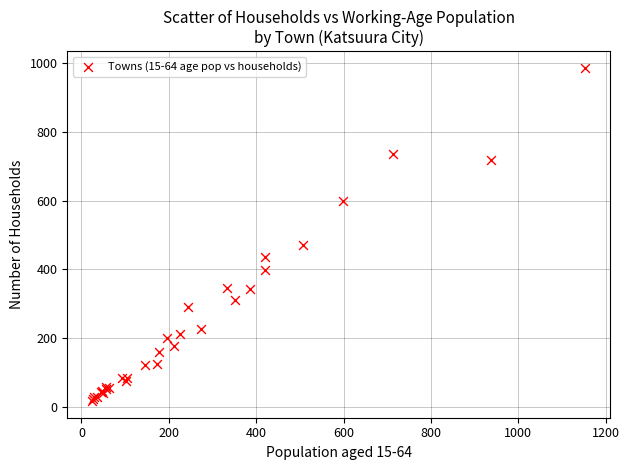

What Y value in the scatter plot is closest to 501?

472